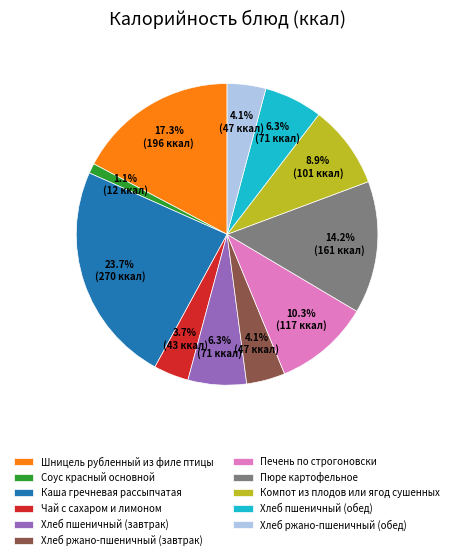

Count the number of slices in the pie.

11